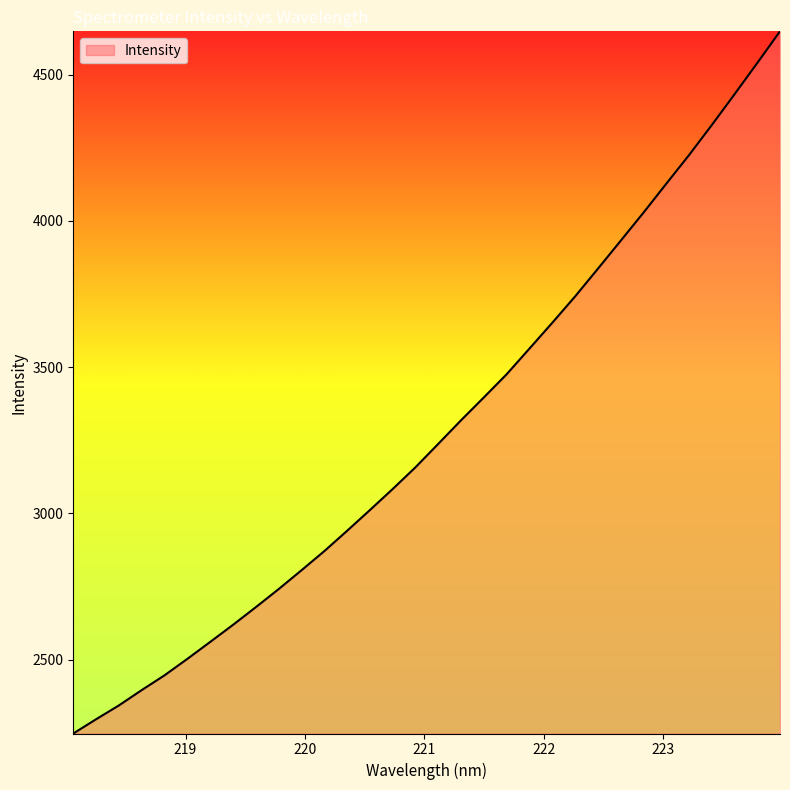

What is the difference between the maximum and minimum values?

2400.1